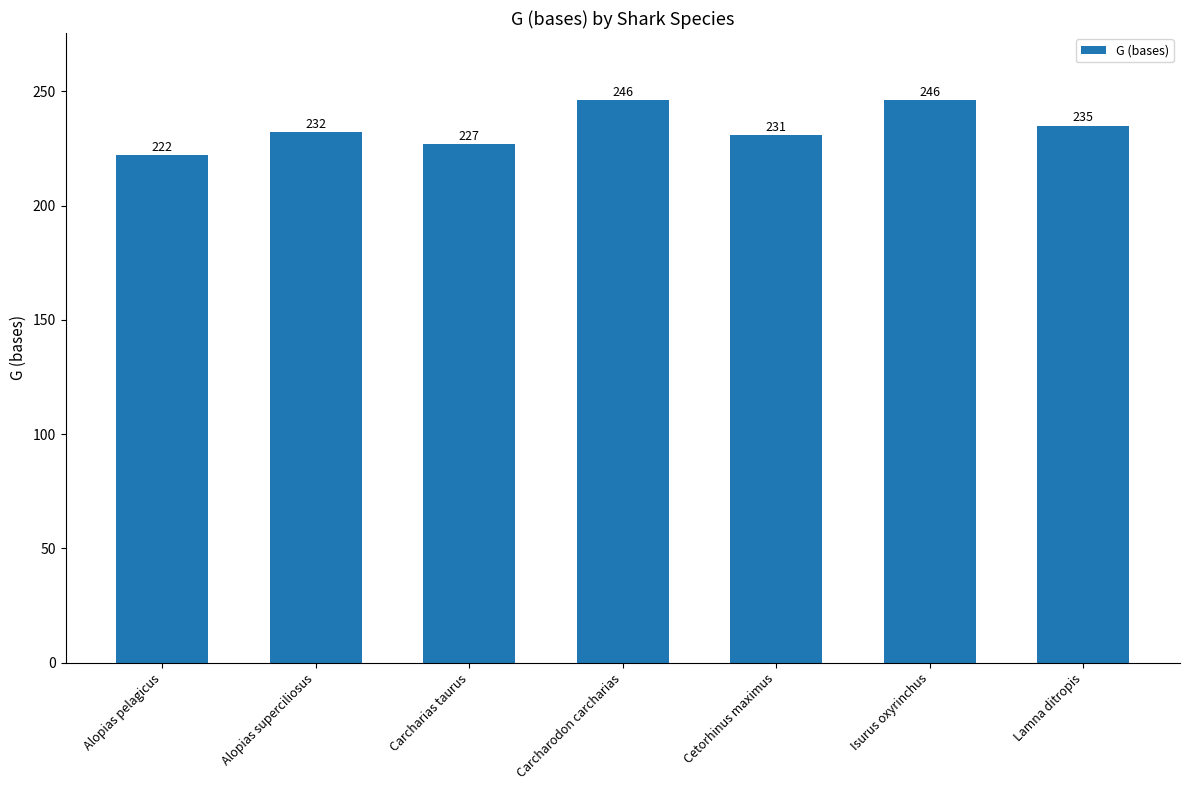

Reading left to right, what are all the values shown in this chart?

222	232	227	246	231	246	235